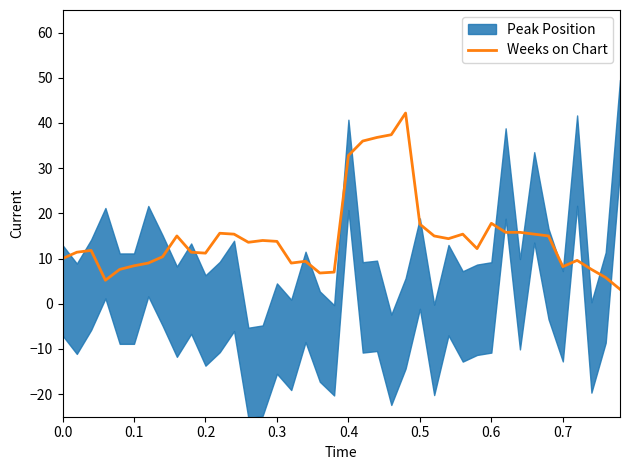

What is the lowest value of the Weeks on Chart series?

3.2